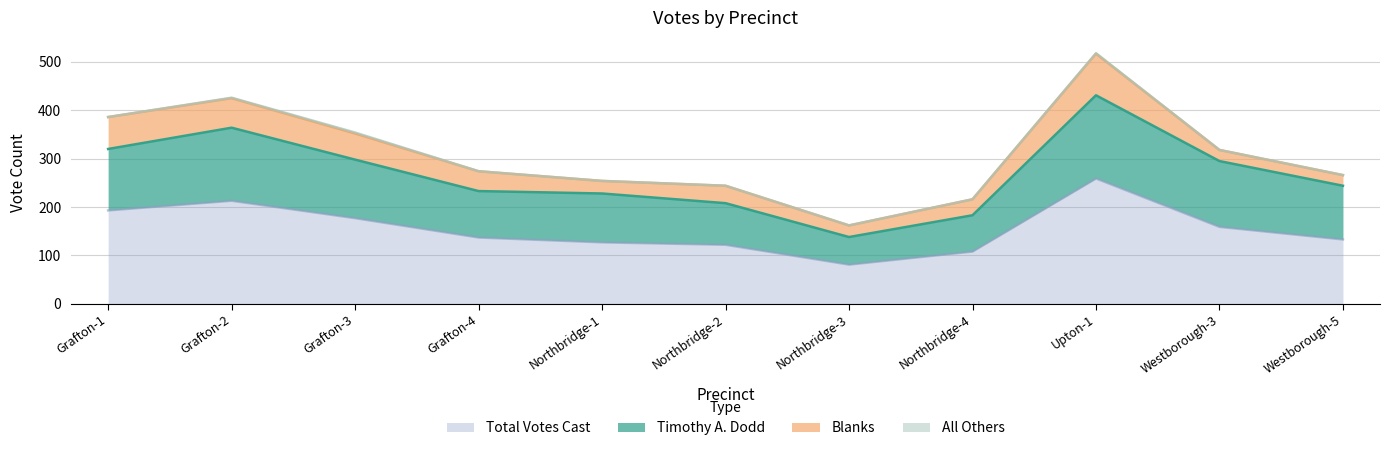

What is the smallest value displayed?

81